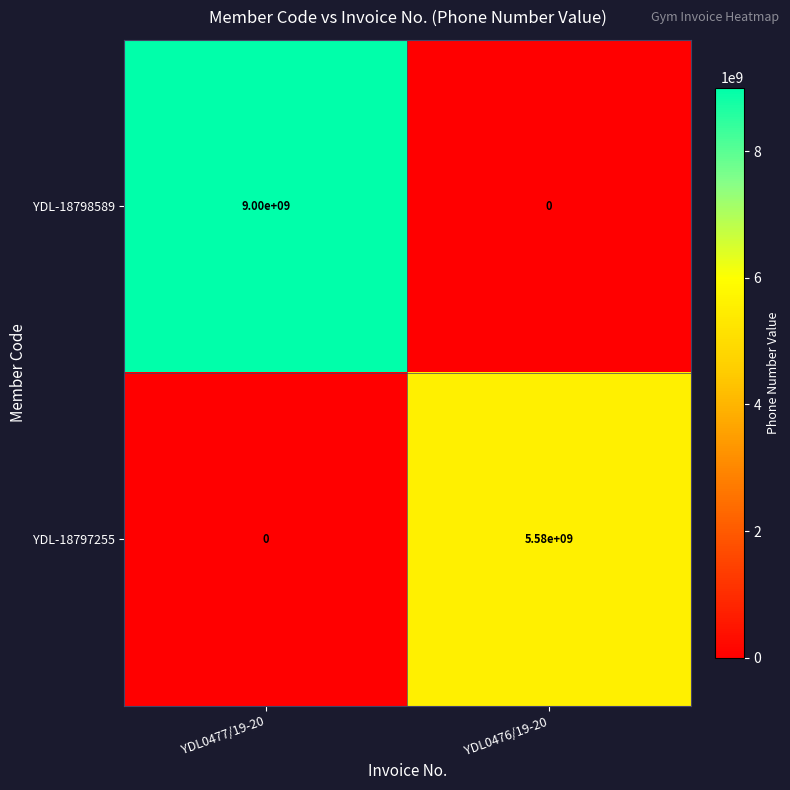

What is the average value of the YDL-18798589 series?

4500000000